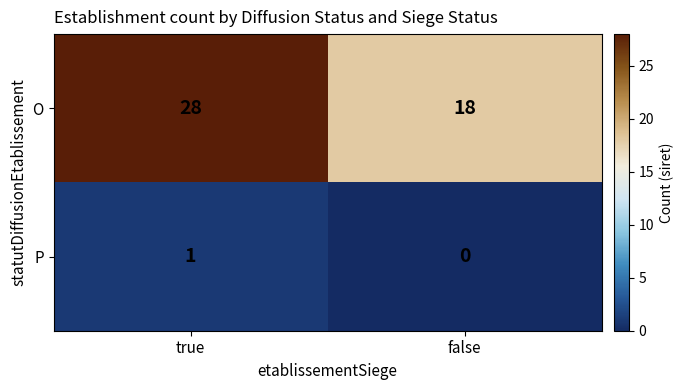

At how many categories does at least one series exceed 15?

2